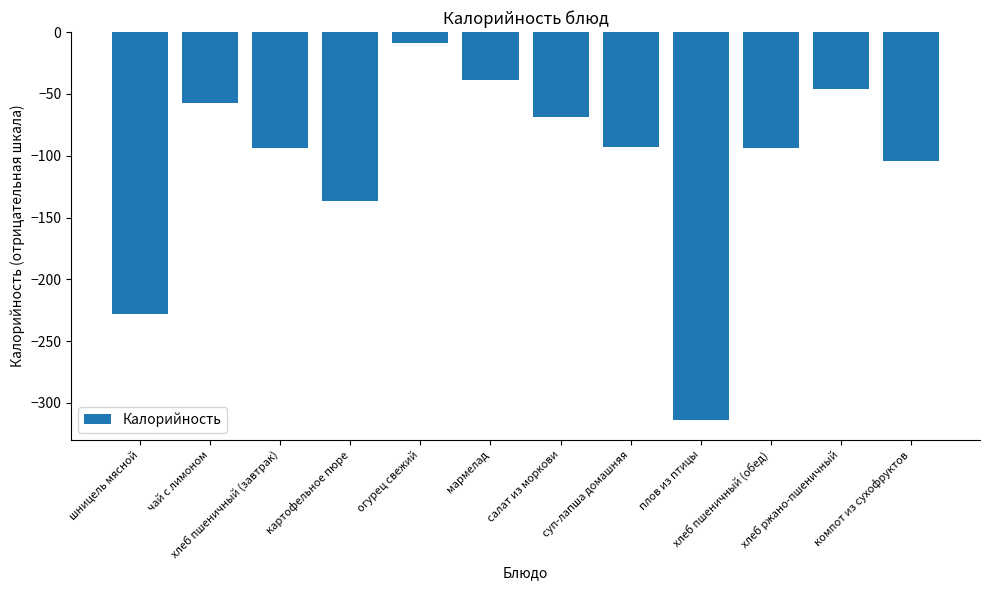

What is the smallest value displayed?

-314